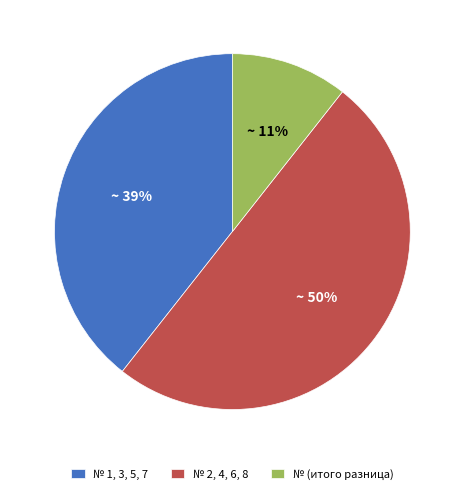

How many slices are in this pie chart?

3